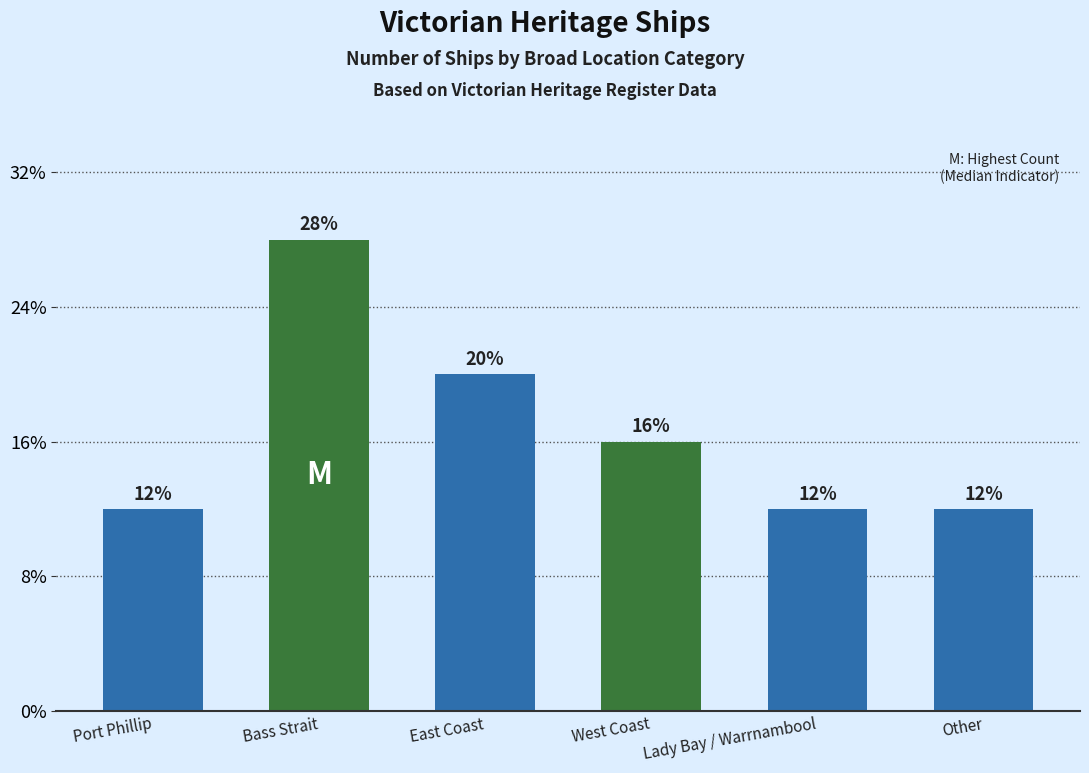

Rank the categories by value from lowest to highest.

Port Phillip, Lady Bay / Warrnambool, Other, West Coast, East Coast, Bass Strait